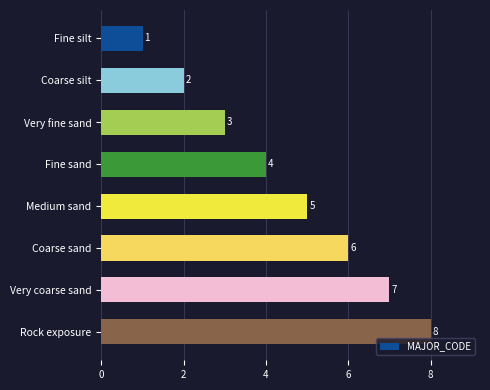

Are the bars horizontal?

Yes